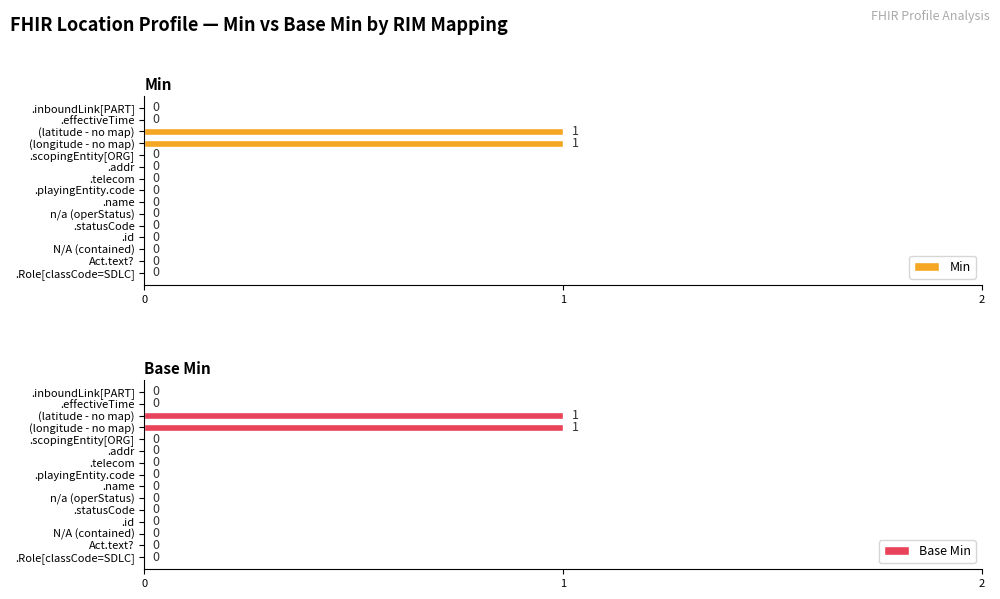

How many groups of bars are there?

15